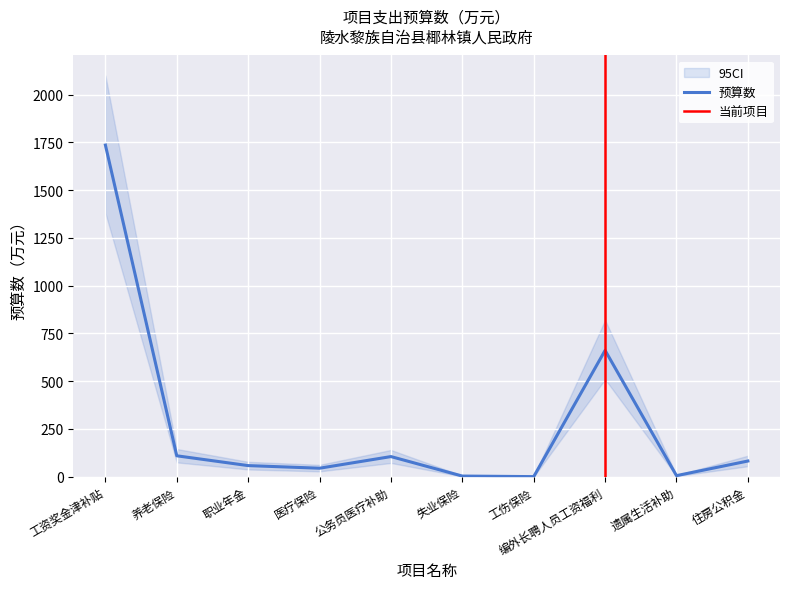

What is the spread (max minus min) of values at 养老保险?

70.0